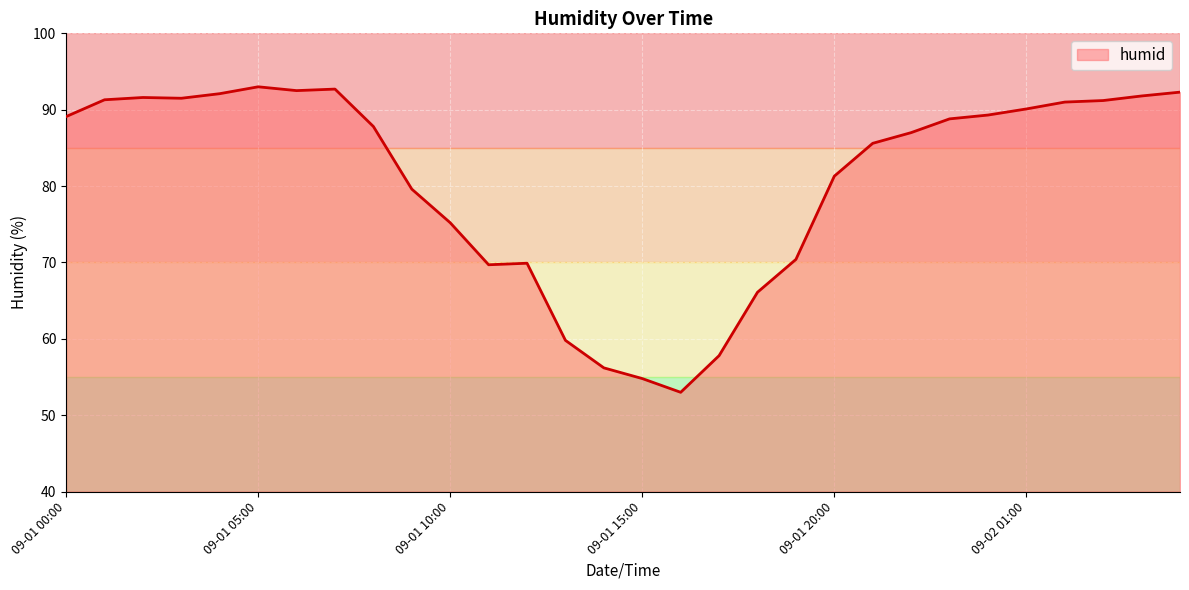

What is the smallest value displayed?

53.0